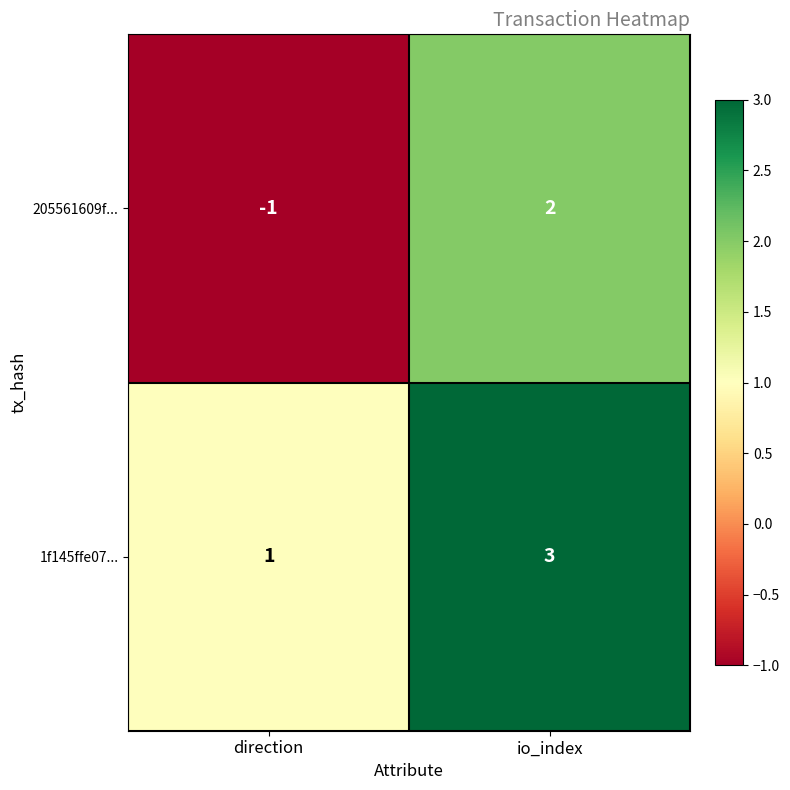

What is the greatest value displayed?

3